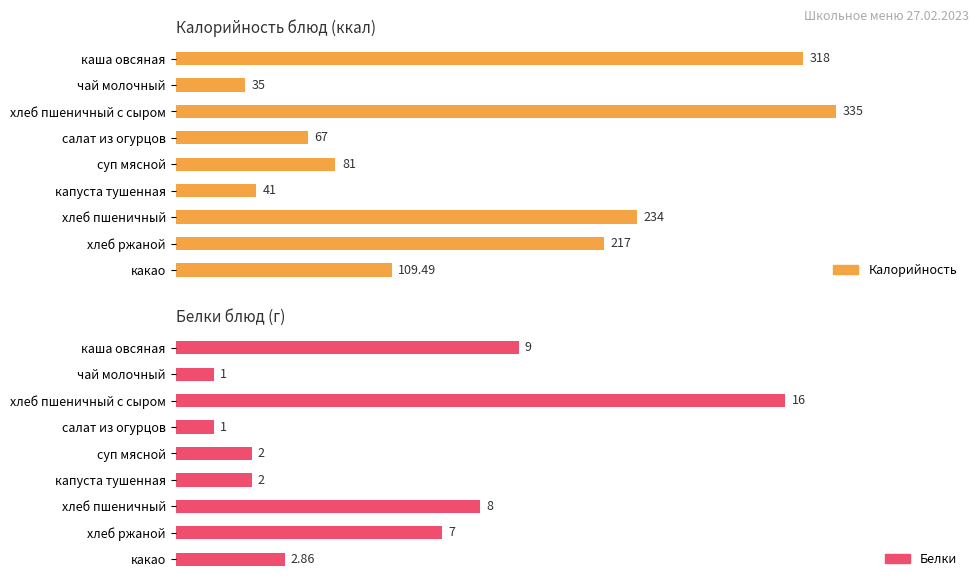

Which series has the largest total across all categories?

Калорийность